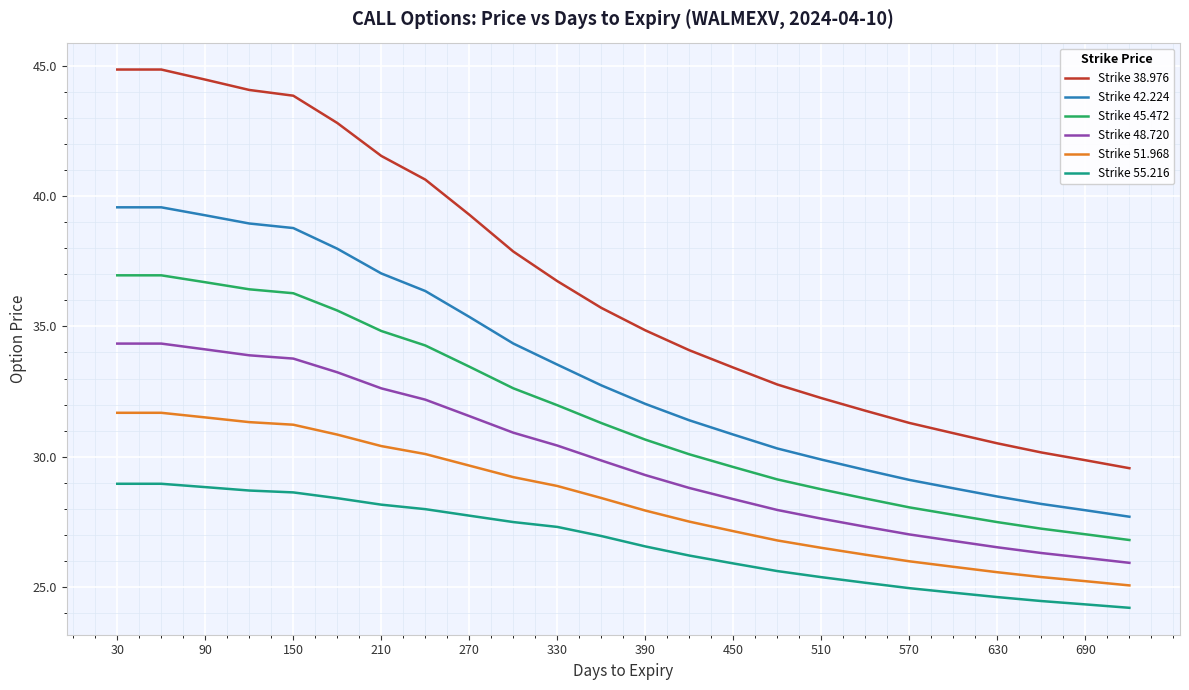

Rank the series by their maximum value, from lowest to highest.

Strike 55.216, Strike 51.968, Strike 48.720, Strike 45.472, Strike 42.224, Strike 38.976